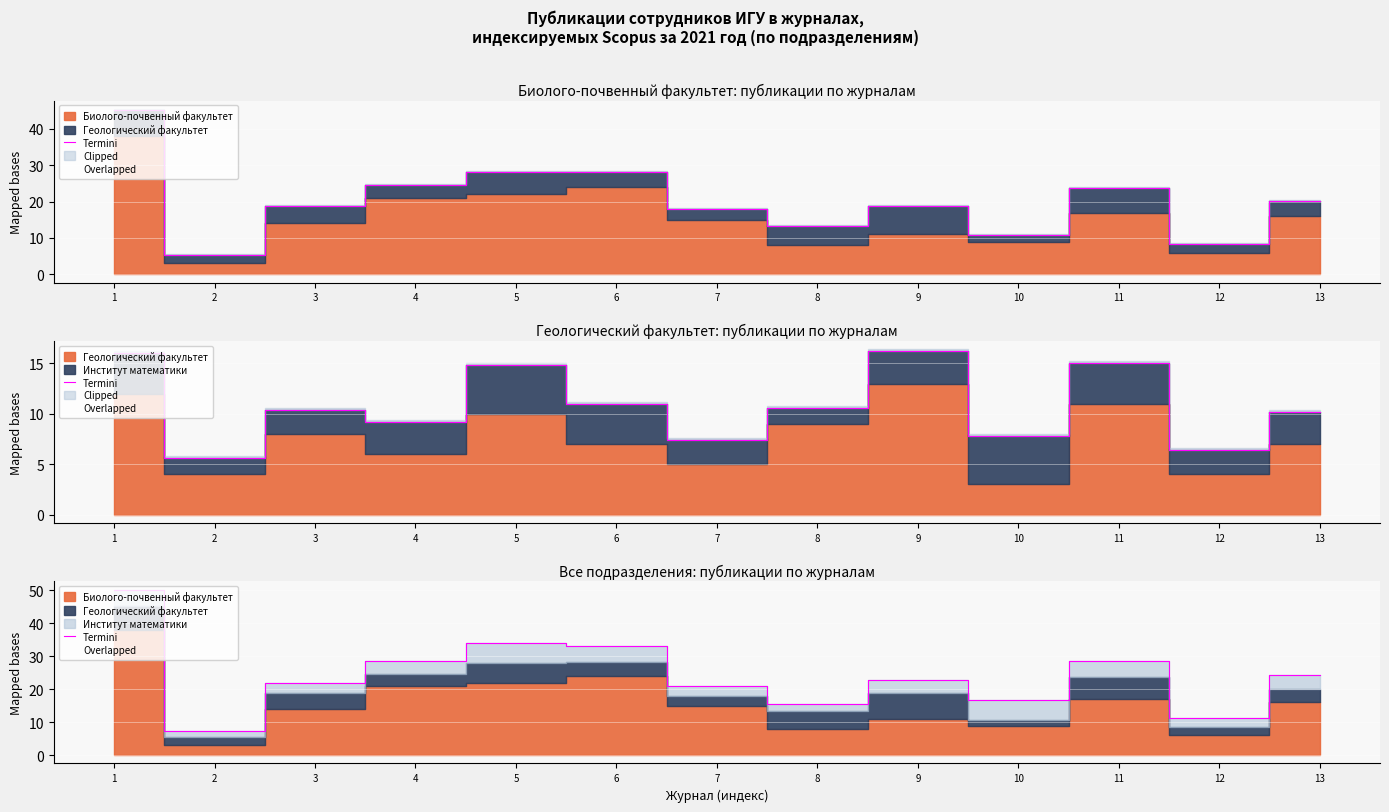

Read the Termini value at 9.

22.8